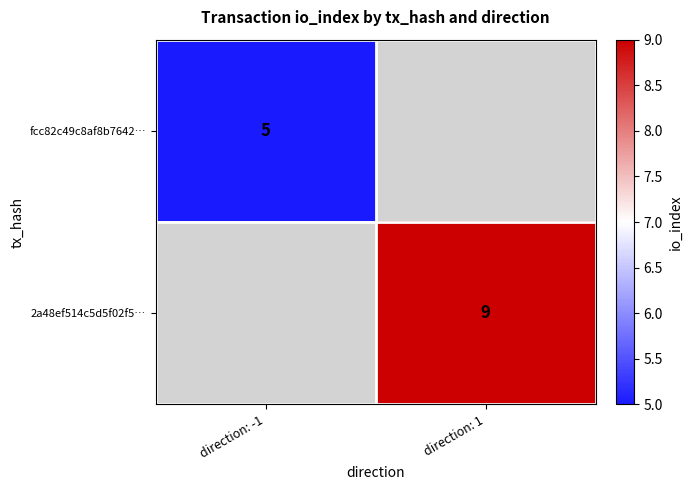

Rank the categories by 2a48ef514c5d5f02f5… value from highest to lowest.

direction: -1, direction: 1